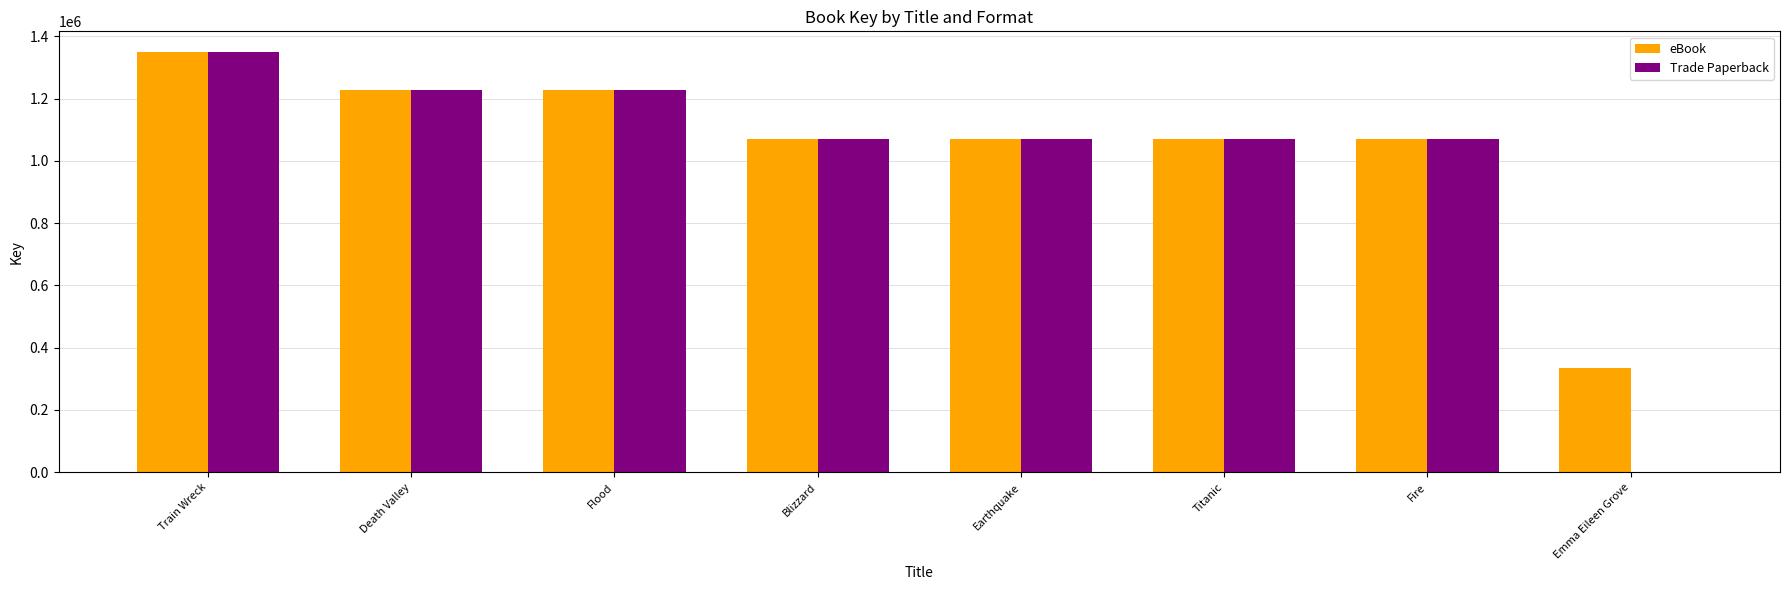

Is the value of Trade Paperback at Earthquake greater than the value of eBook at Emma Eileen Grove?

Yes